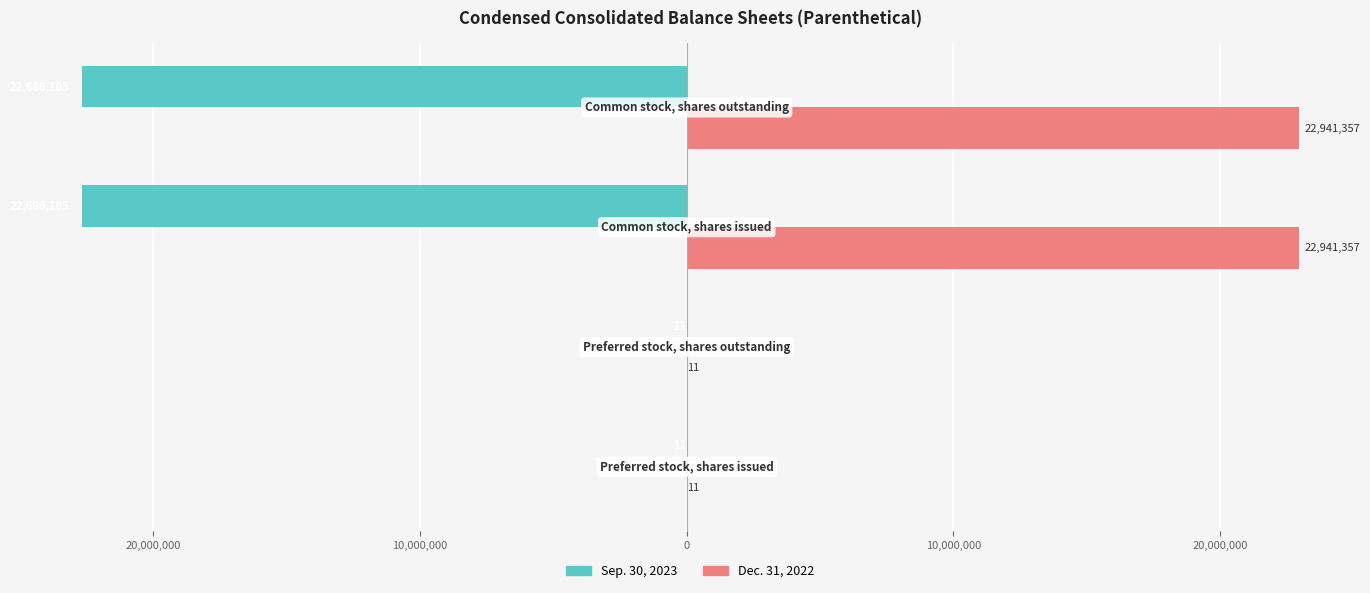

What are all the series names shown in the legend?

Sep. 30, 2023, Dec. 31, 2022